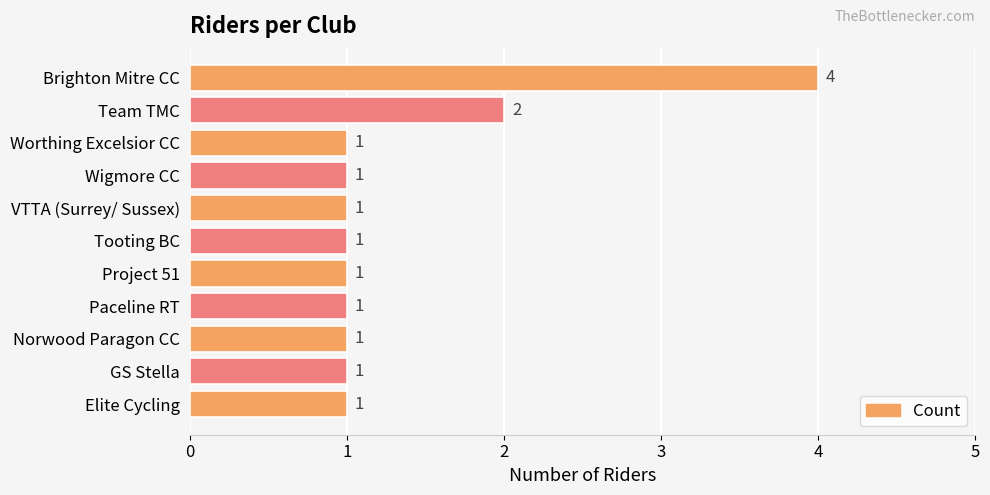

Count the values in the range 1 to 2.

10